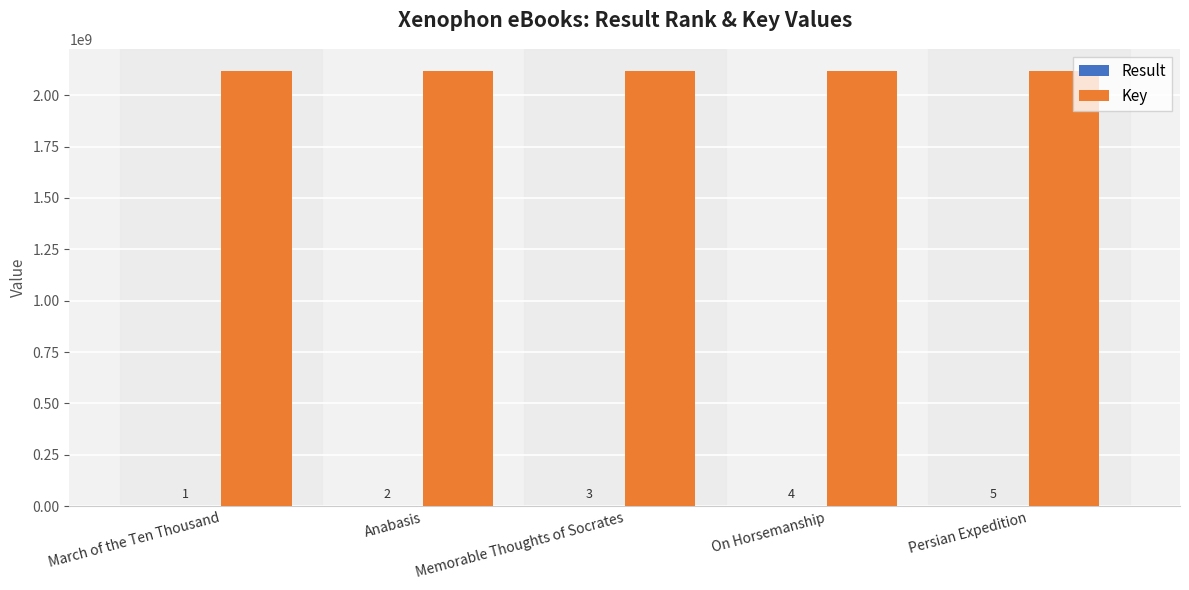

What is the sum of all Key values?

10590580260